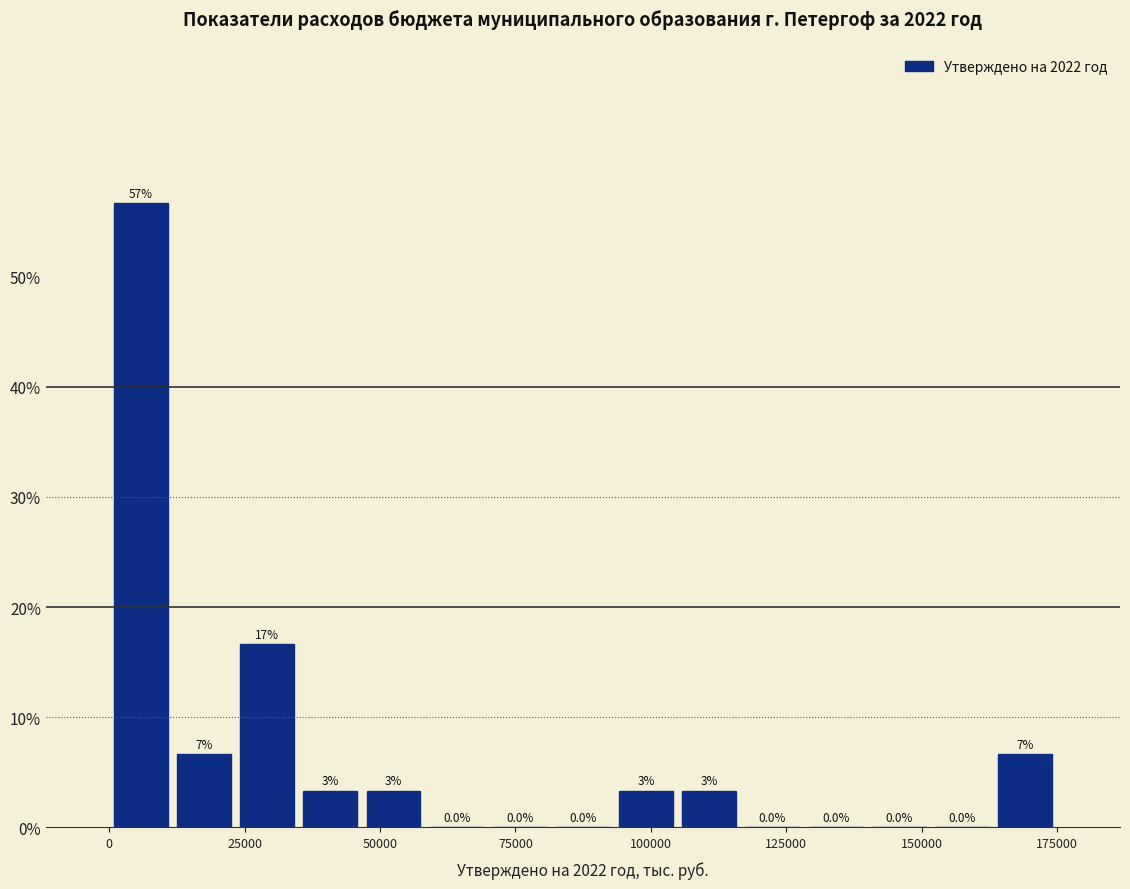

Around what value on the x-axis is the tallest bar? Give the approximate position of its centre, as read against the axis.

5000